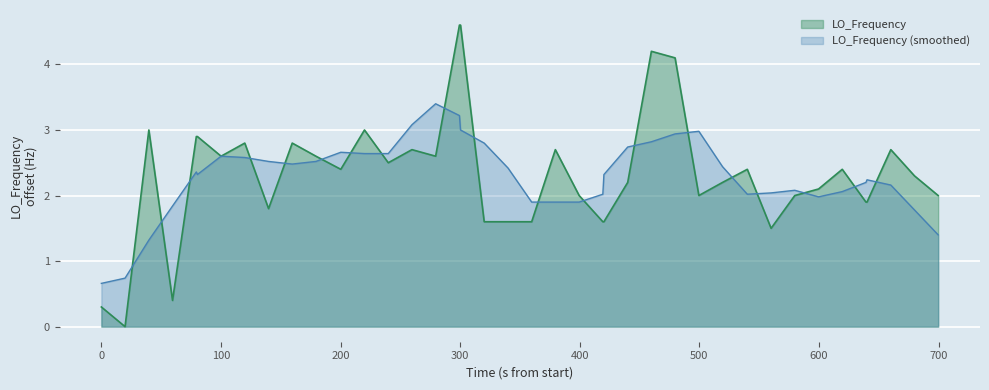

True or false: there are more than 0 points higher than both neighbors.

True